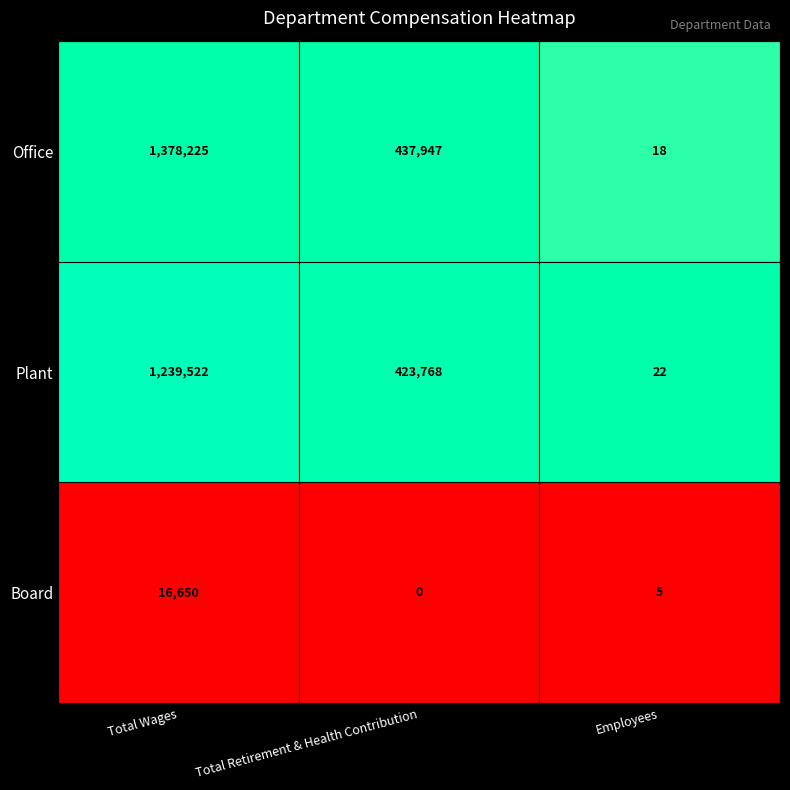

Reading left to right, list all the values displayed in this chart.

Office: 1378225	437947	18
Plant: 1239522	423768	22
Board: 16650	0	5